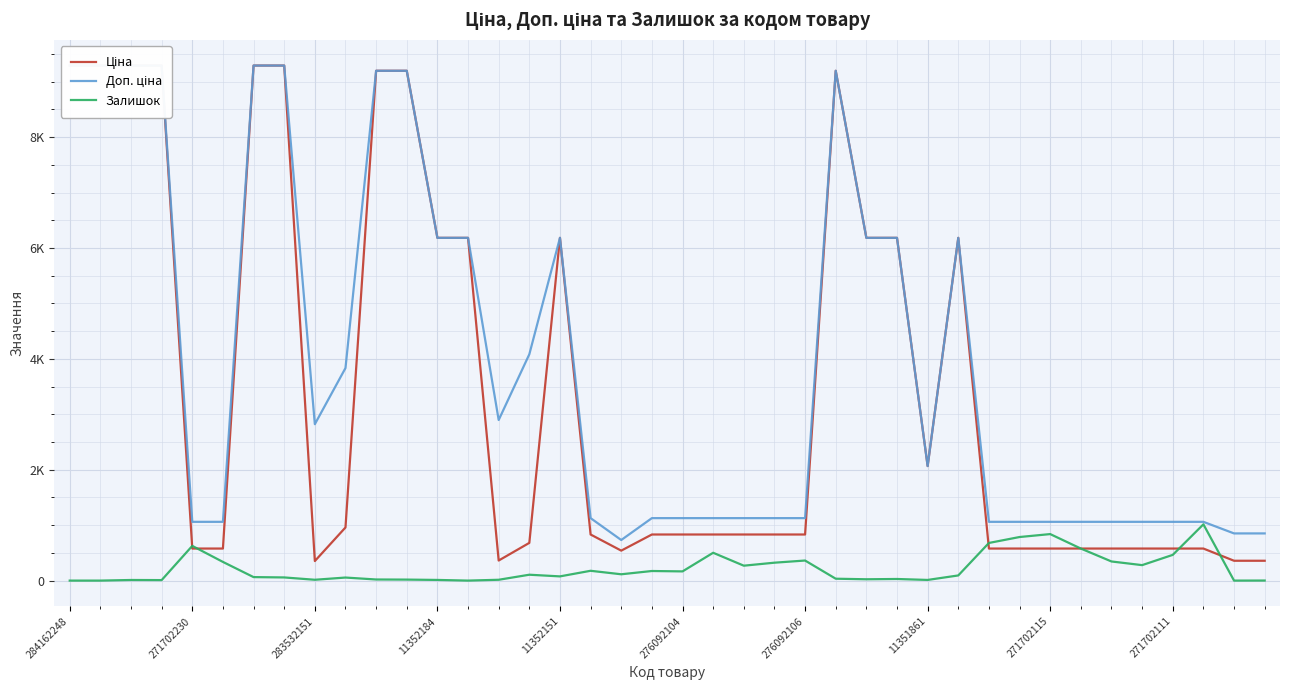

What is the difference between the maximum and minimum values in the Ціна series?

8937.8